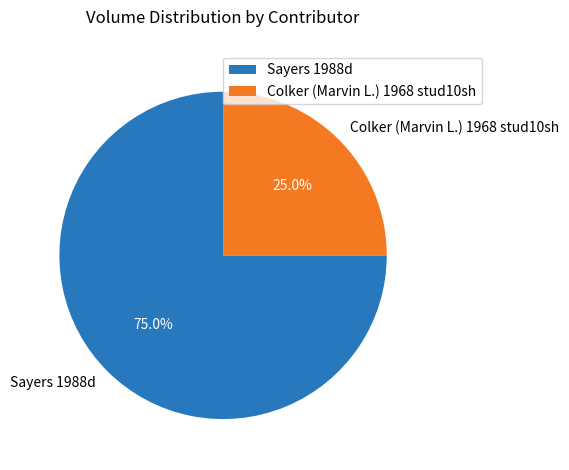

Approximately how many times larger is the value at Sayers 1988d compared to Colker (Marvin L.) 1968 stud10sh?

3.0